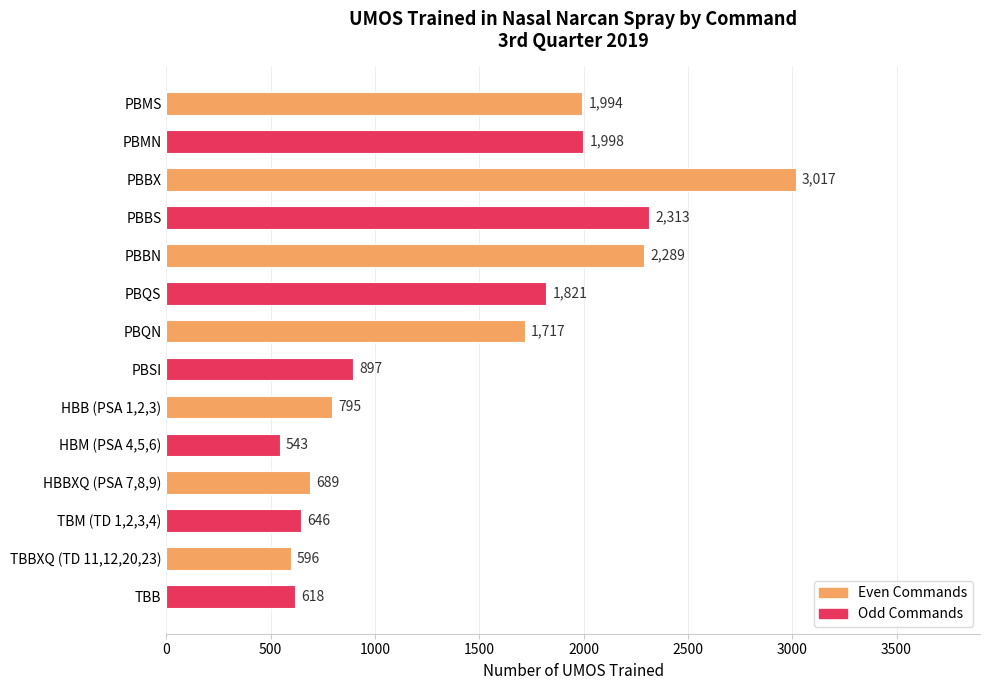

The chart shows a value of 1821 at PBQS. True or false?

True